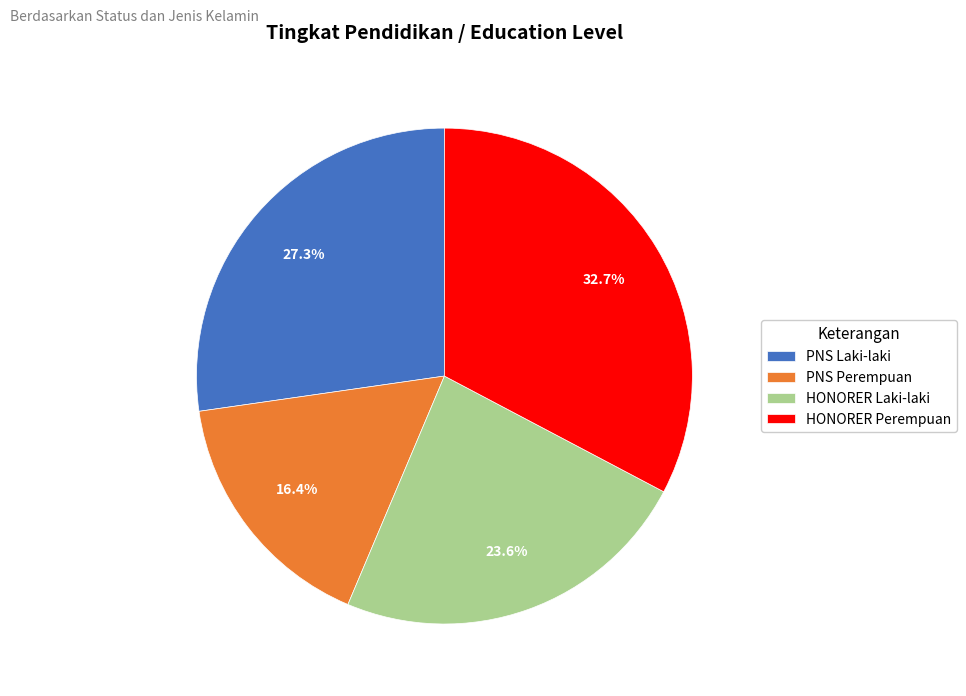

Which slice is the smallest?

PNS Perempuan